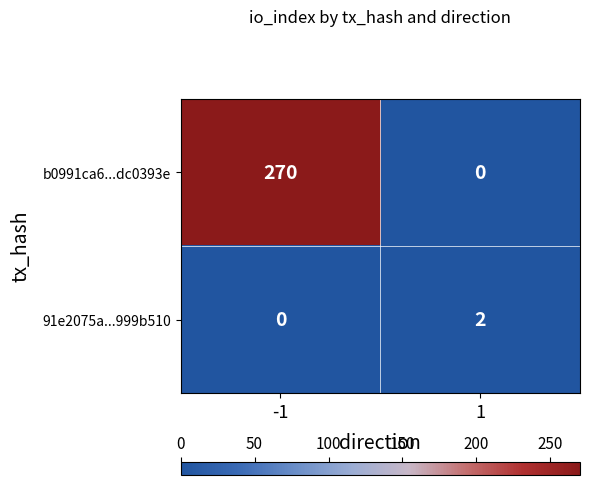

What is the spread (max minus min) of values at -1?

270